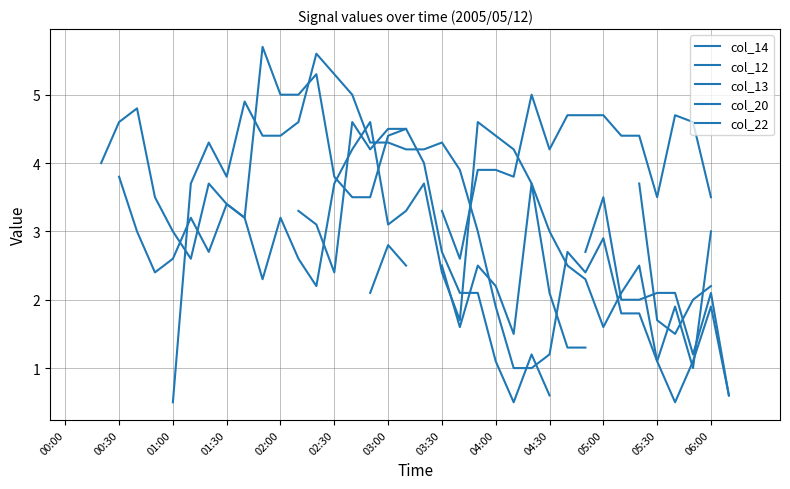

At which category does col_22 reach its first local peak?

03:00